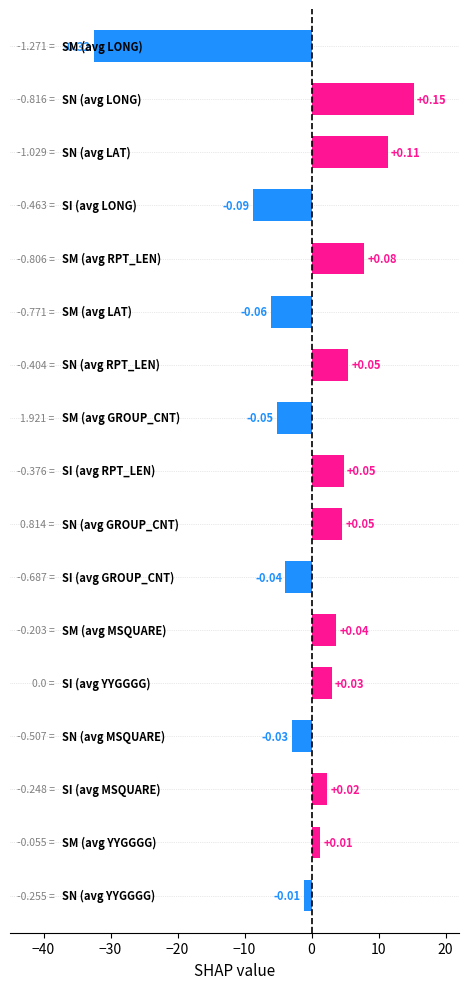

Rank the categories by value from highest to lowest.

SN (avg LONG), SN (avg LAT), SM (avg RPT_LEN), SN (avg RPT_LEN), SI (avg RPT_LEN), SN (avg GROUP_CNT), SM (avg MSQUARE), SI (avg YYGGGG), SI (avg MSQUARE), SM (avg YYGGGG), SN (avg YYGGGG), SN (avg MSQUARE), SI (avg GROUP_CNT), SM (avg GROUP_CNT), SM (avg LAT), SI (avg LONG), SM (avg LONG)